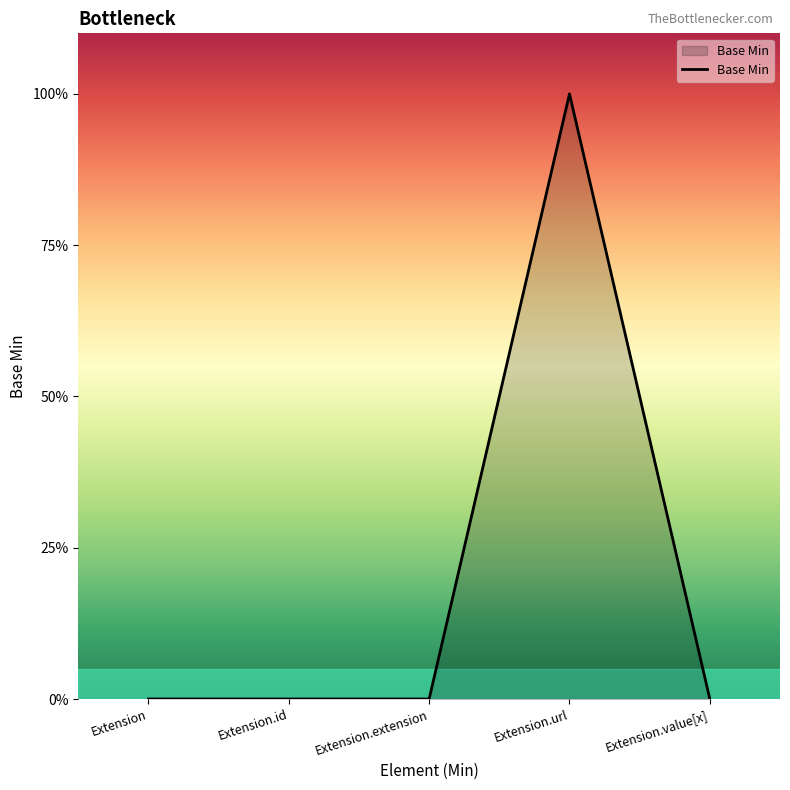

Does the chart have visible grid lines?

No